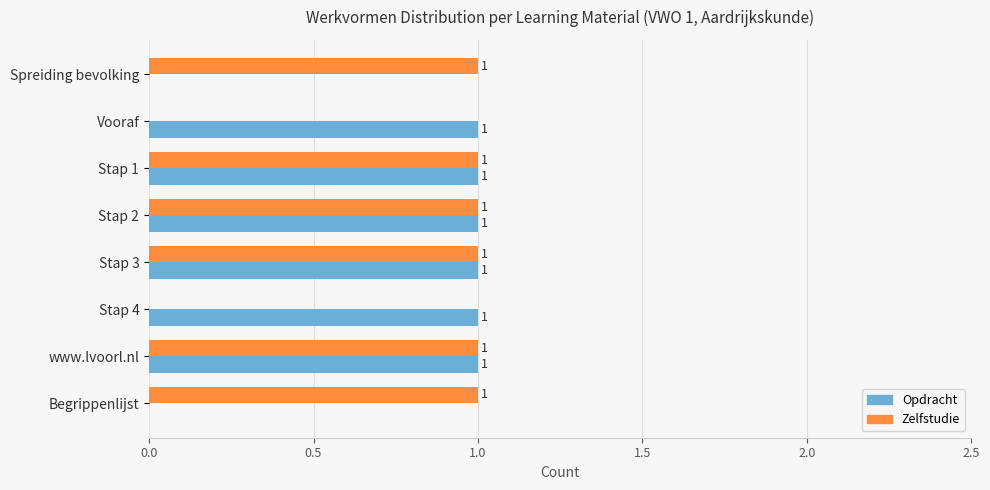

The Zelfstudie series shows 0 at Stap 4. True or false?

True